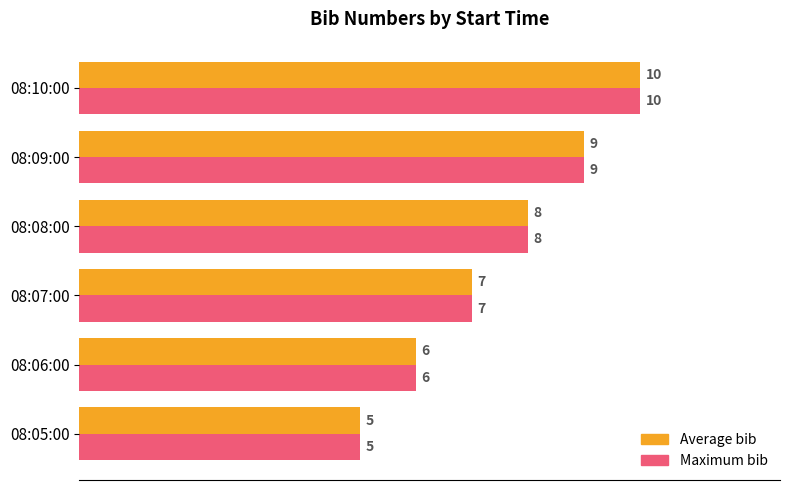

What is the total value across all series at 08:08:00?

16